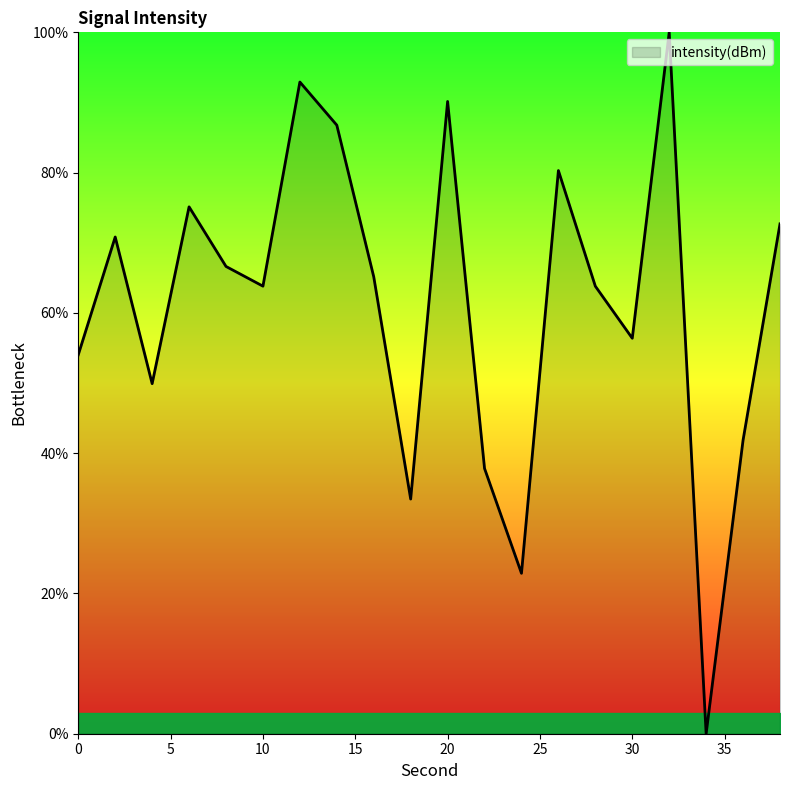

Does the chart display data point markers on the line(s)?

No